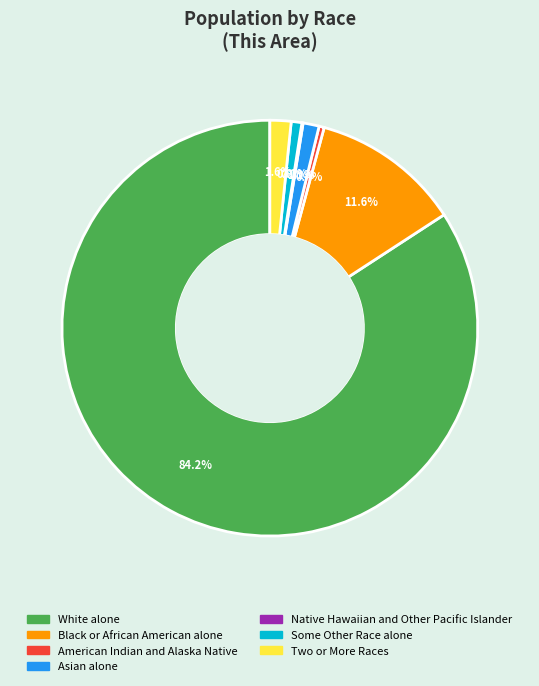

To the nearest percent, what is the difference between the largest and smallest slice percentages?

84%